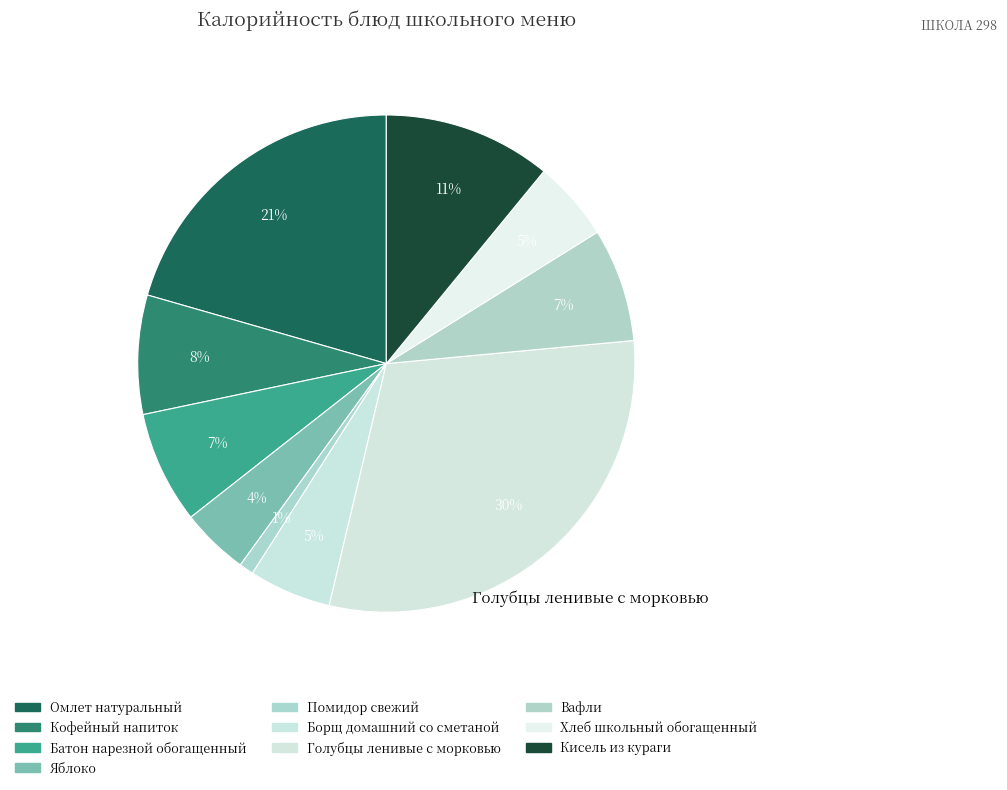

Which category has the smallest portion of the pie?

Помидор свежий